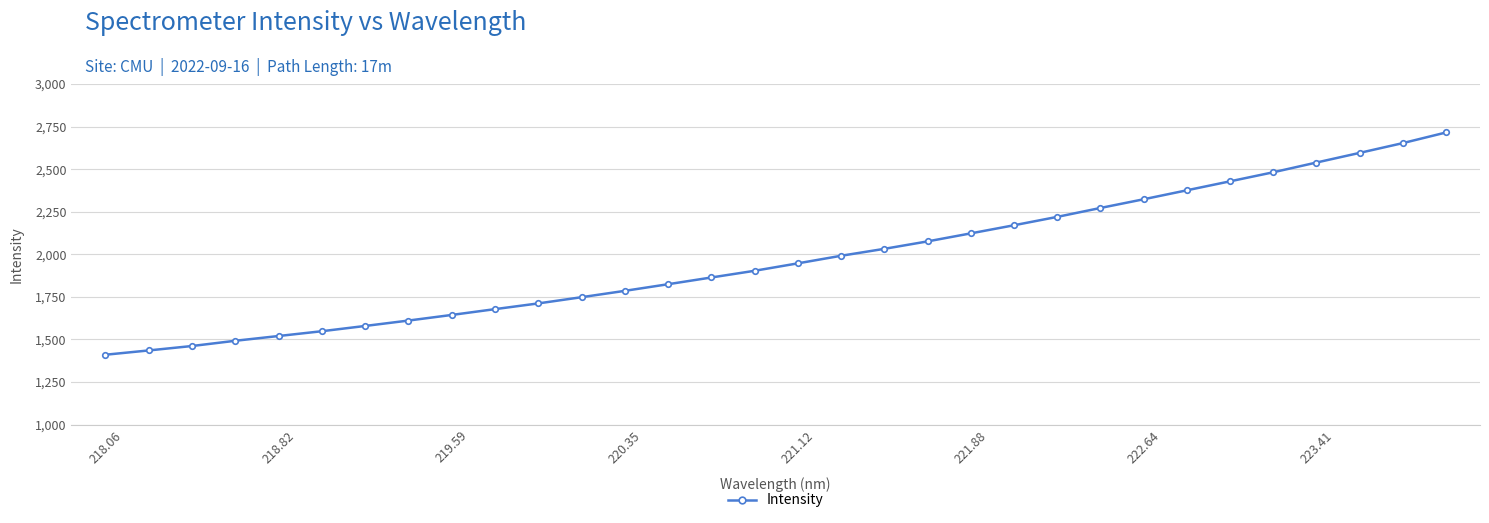

What is the greatest value displayed?

2715.3